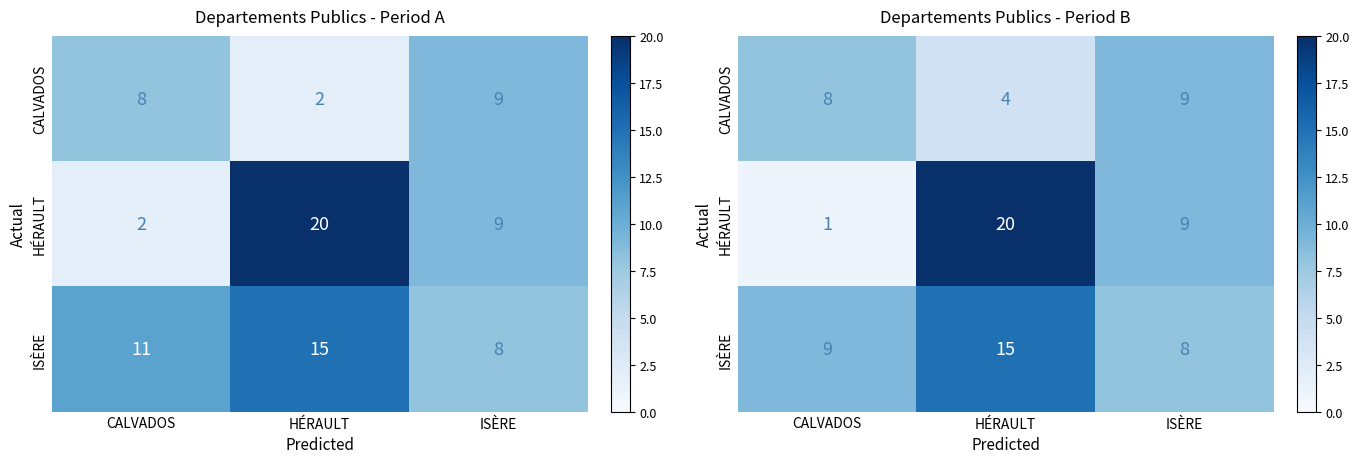

At which label is HÉRAULT closest to 10?

ISÈRE